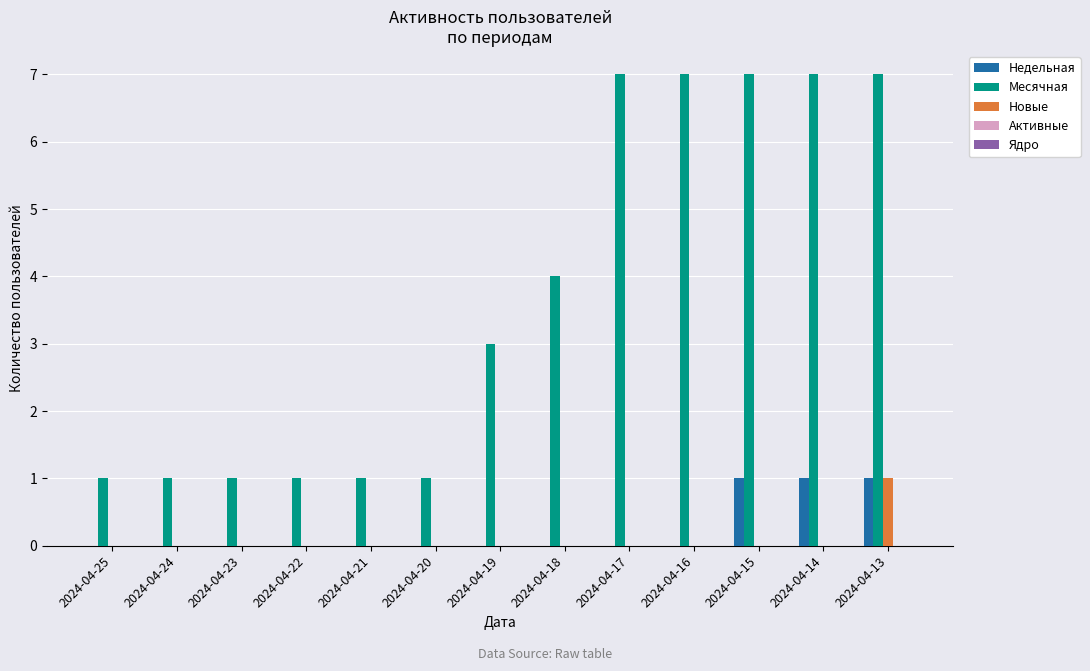

Which series has the largest total across all categories?

Месячная